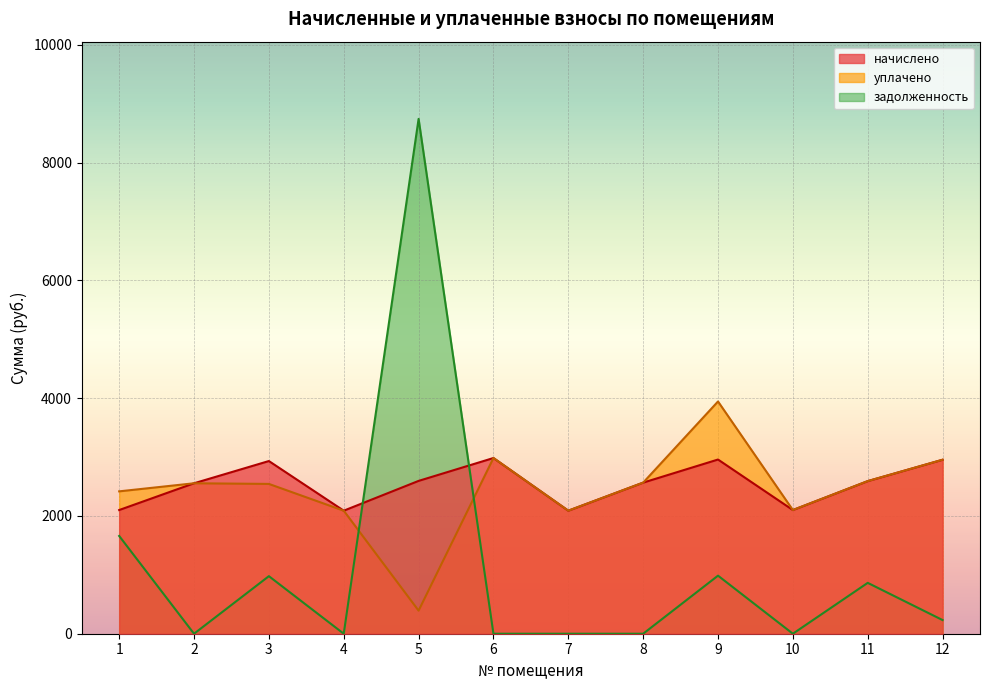

What is the value of the начислено point at the 8th from the left?

2566.2